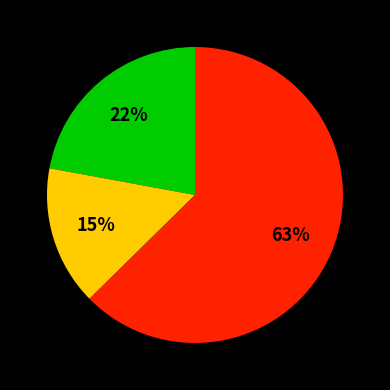

Does any single category account for the majority?

Yes